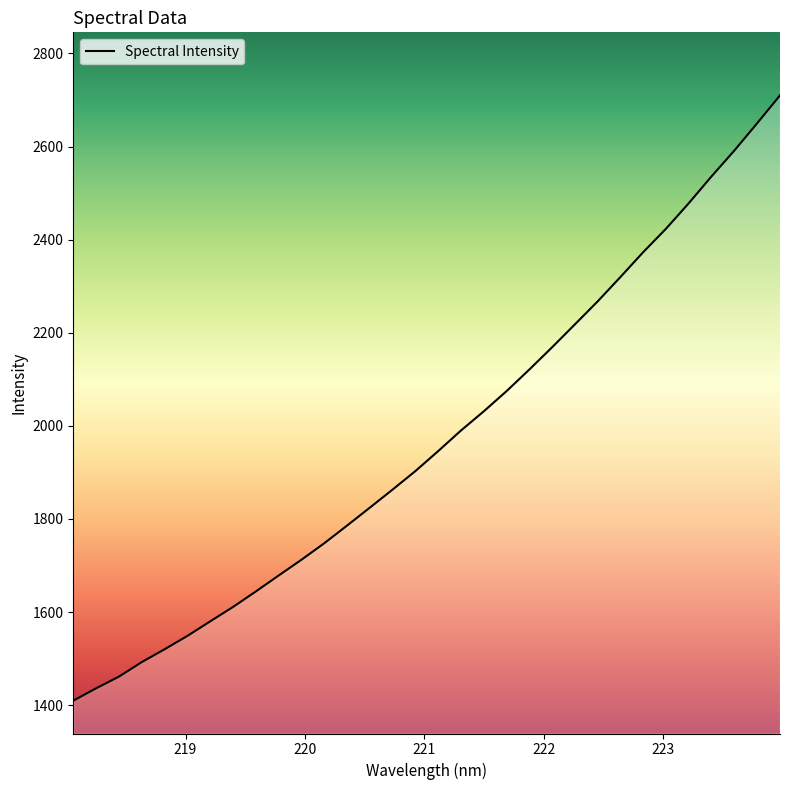

What is the minimum value shown in the chart?

1409.7